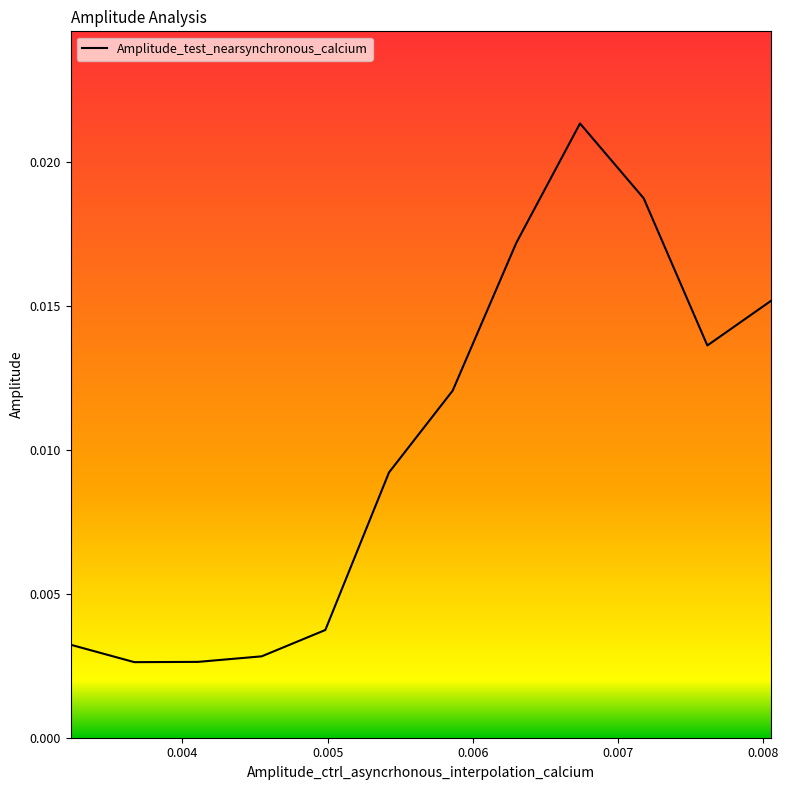

List the labels in order of value, smallest first.

0.00366838227272727, 0.00410676454545454, 0.00454514681818181, 0.00322999999999999, 0.00498352909090909, 0.00542191136363636, 0.00586029363636363, 0.00761382272727272, 0.00805220499999999, 0.0062986759090909, 0.00717544045454545, 0.00673705818181818